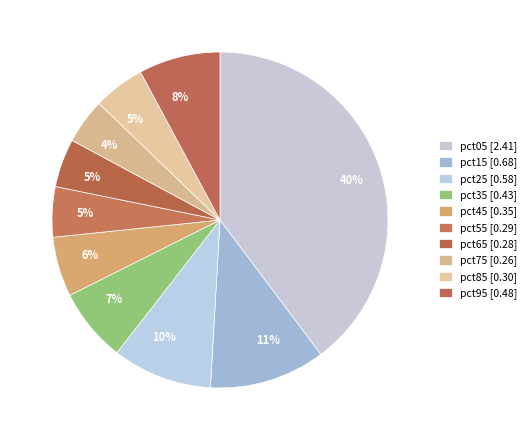

What percentage is NOT represented by pct35?

92.9%